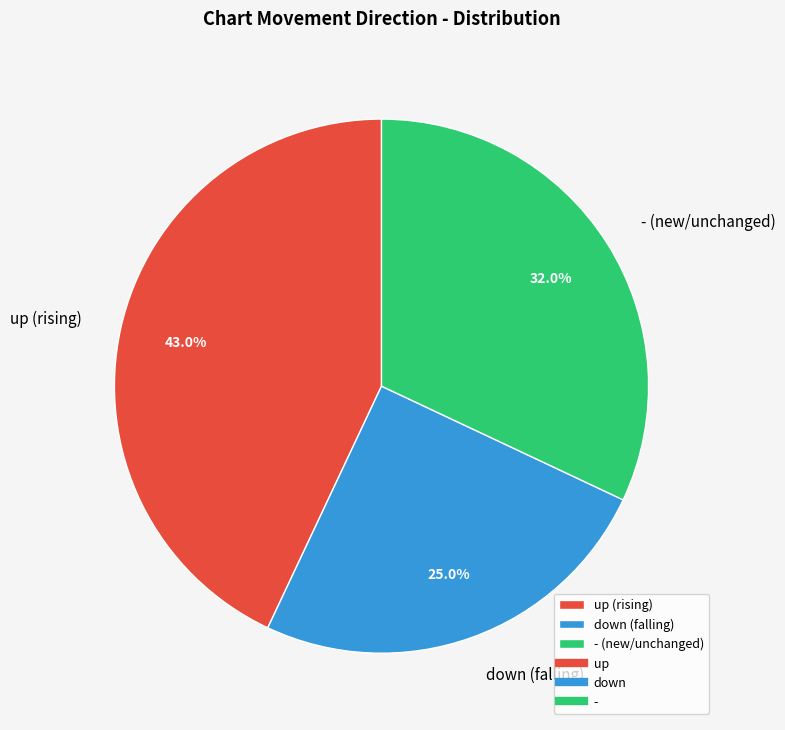

Do down and up together represent more than half of the pie?

Yes